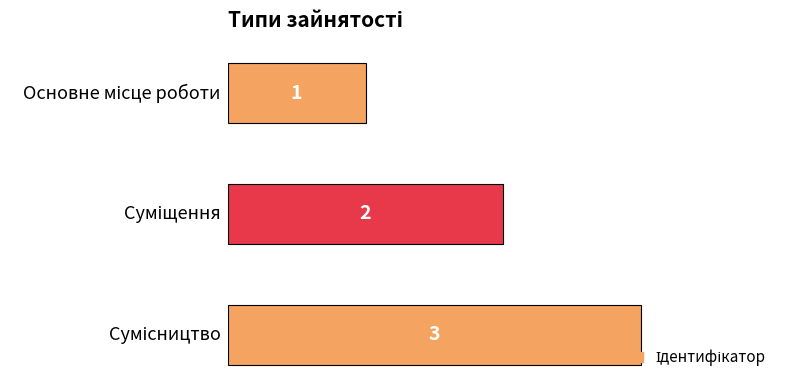

Reading bottom to top, list all the values displayed in this chart.

3	2	1